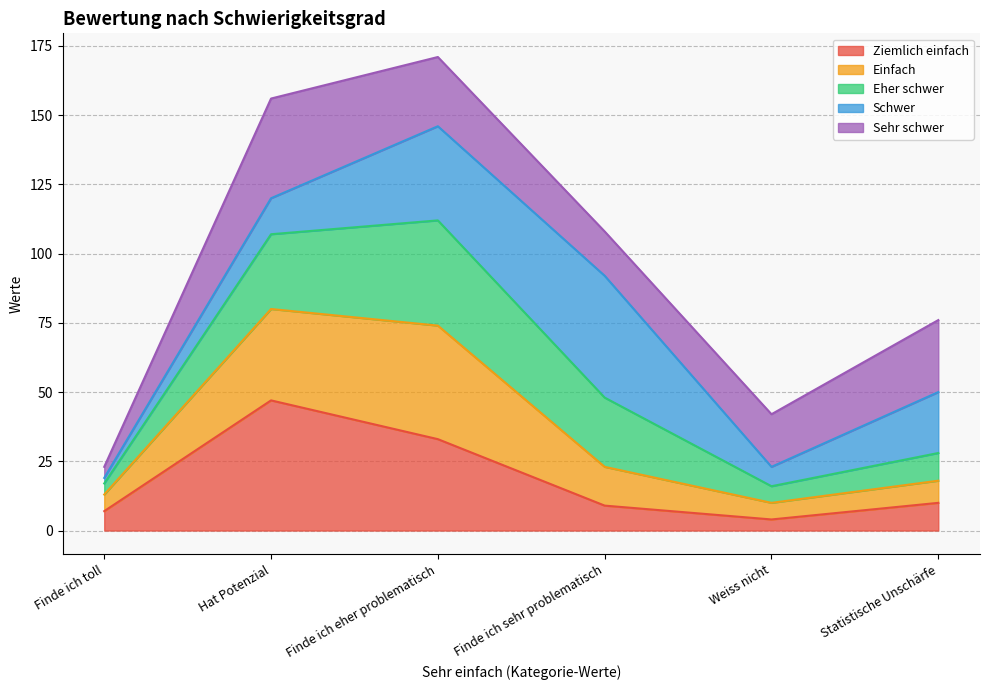

What is the total value across all series at Hat Potenzial?

156